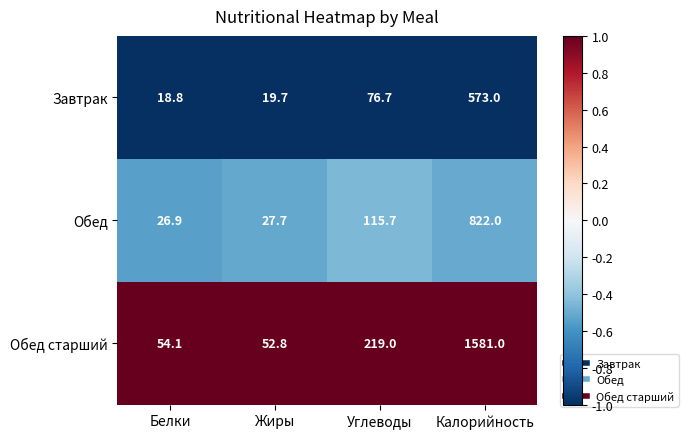

Where is Обед старший nearest to the value 816?

Углеводы